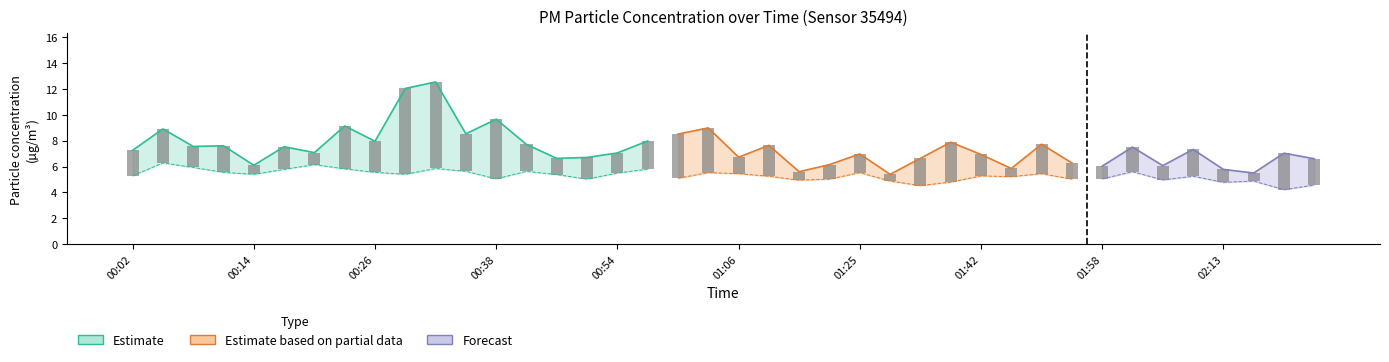

At which label is P1 closest to 8?

00:57